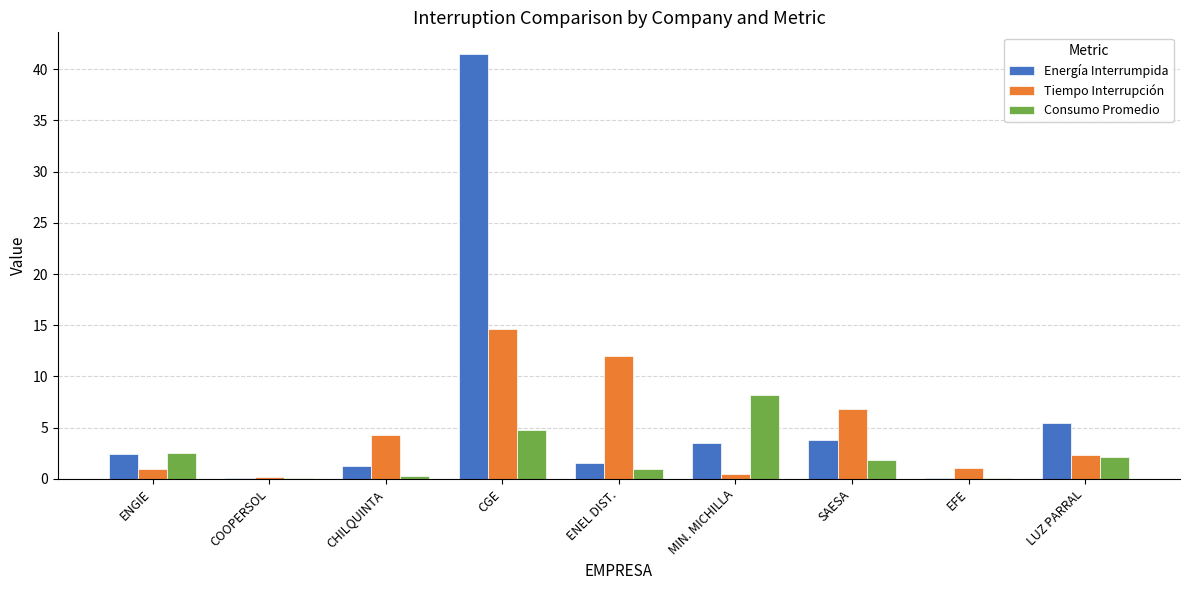

What is the total value across all series at COOPERSOL?

0.3